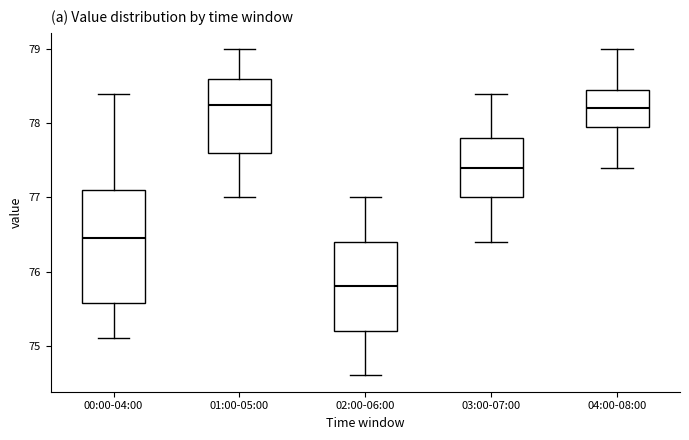

Comparing the boxes themselves (not the whiskers), which one is the tallest?

00:00-04:00